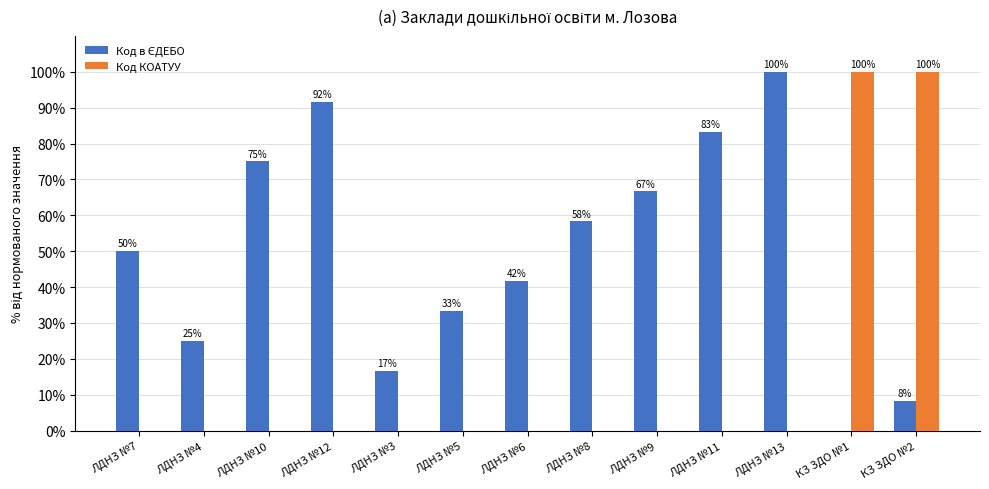

At which category is the sum across all series the highest?

КЗ ЗДО №2